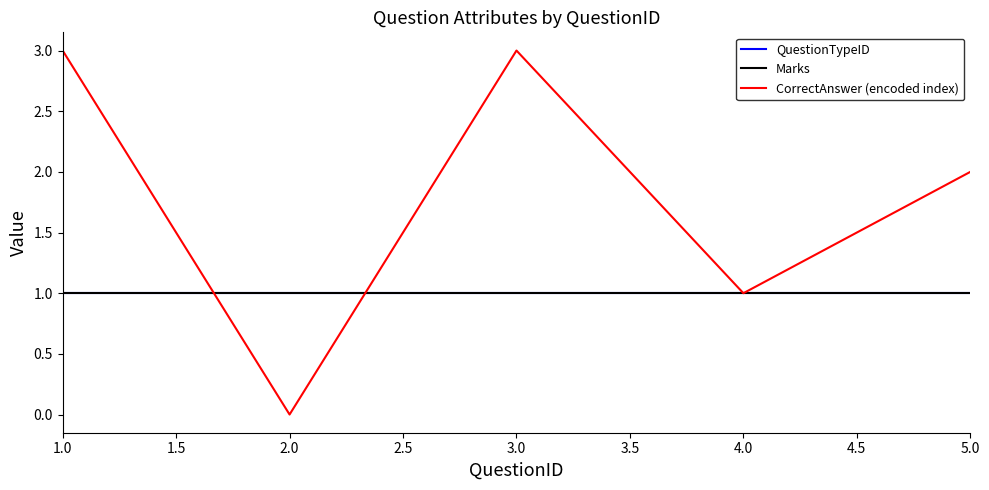

At which category does CorrectAnswer (encoded index) reach its first local valley?

2.0